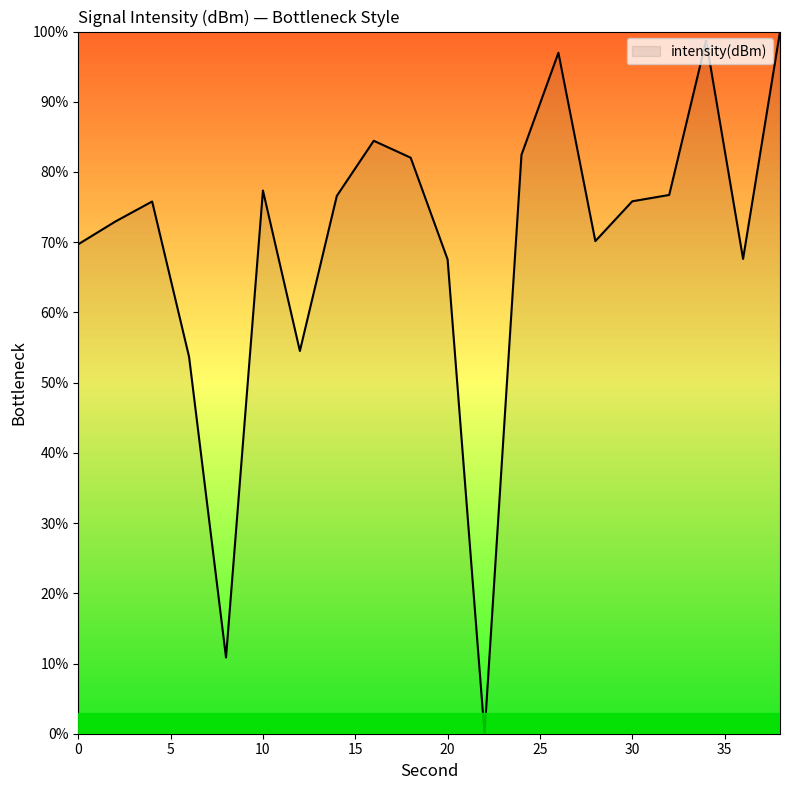

What is the maximum value shown in the chart?

100.0